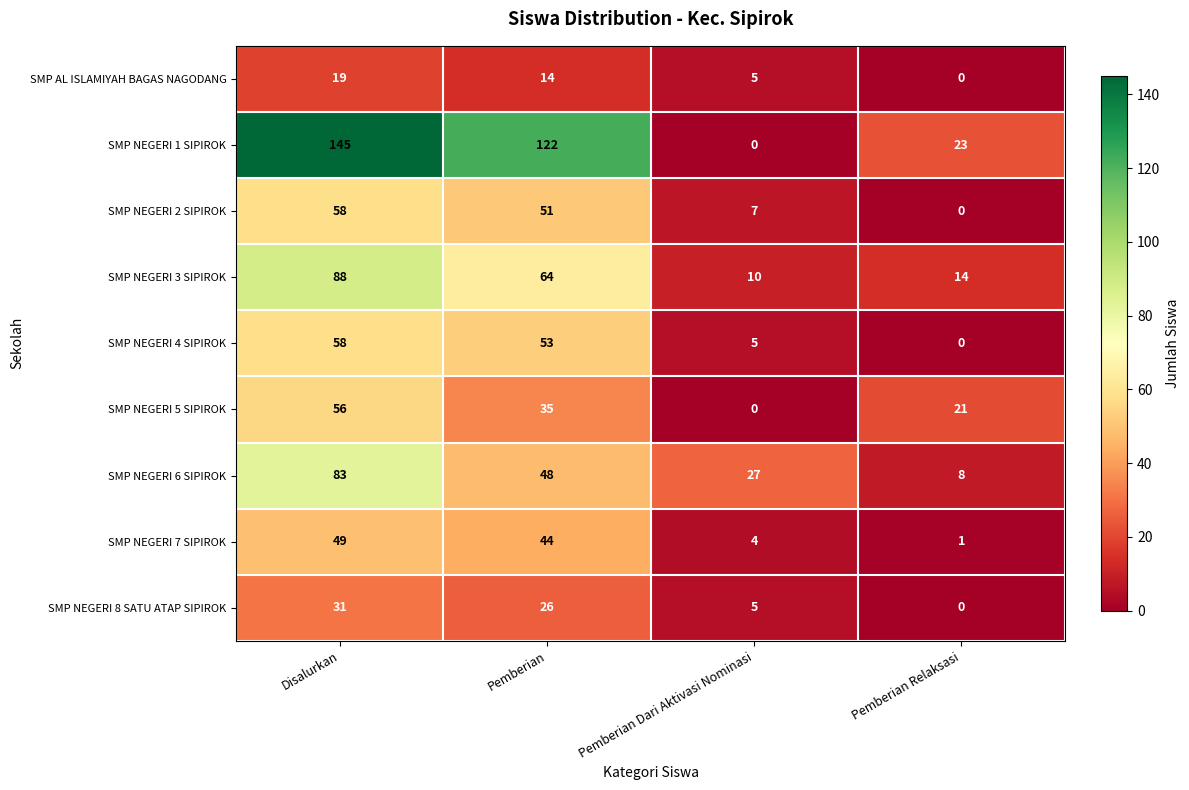

Count the number of categories in the chart.

4